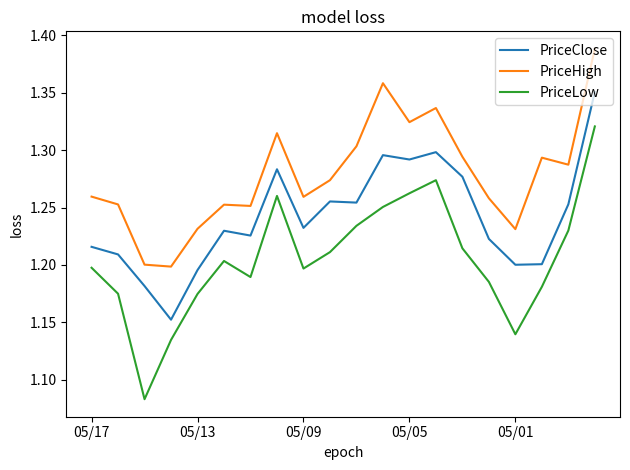

How many lines are shown in the chart?

3